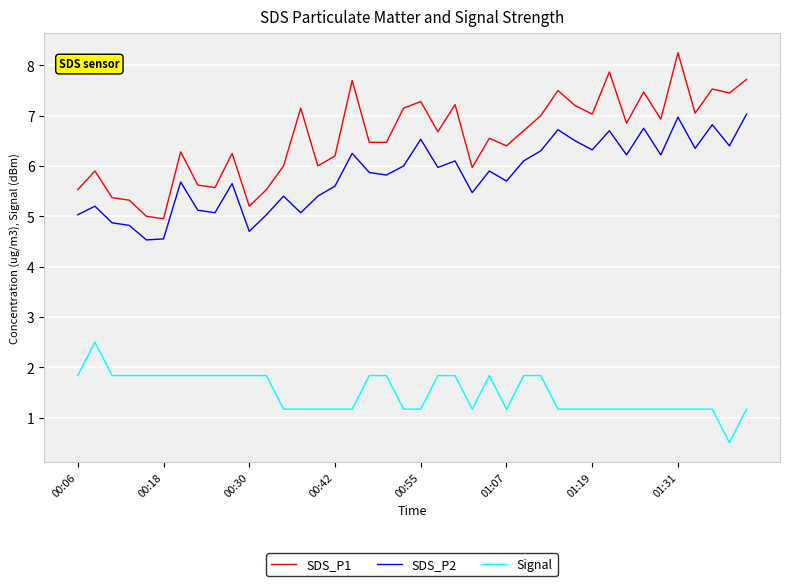

Which series has the largest total across all categories?

SDS_P1